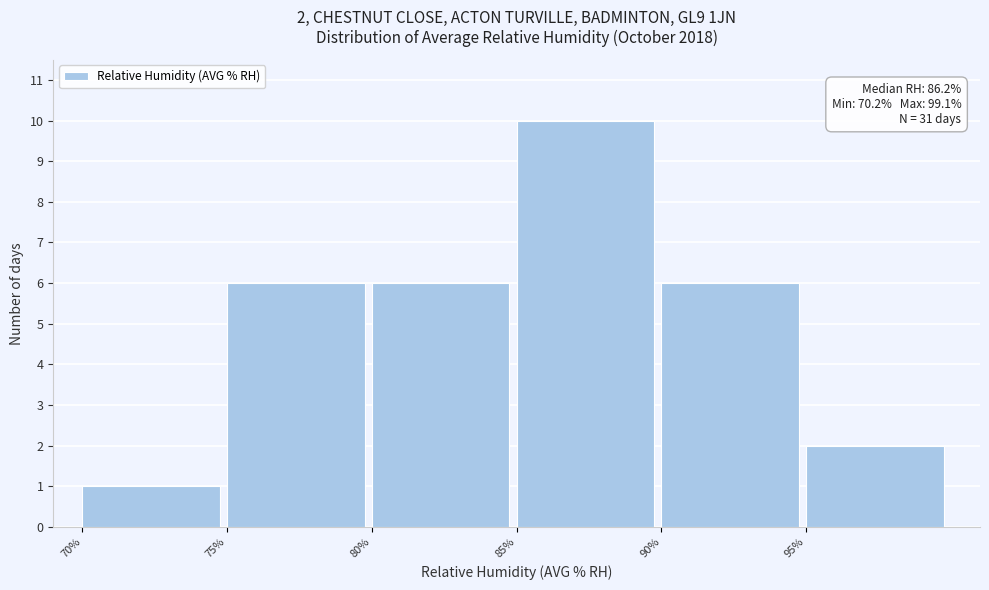

Which range on the x-axis has the tallest bar?

85 to 90